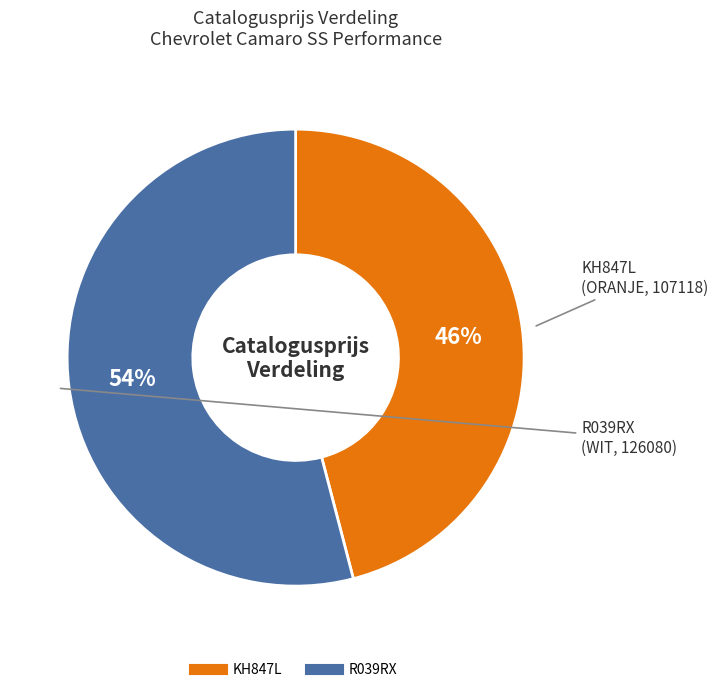

Rank the categories by value from lowest to highest.

KH847L, R039RX